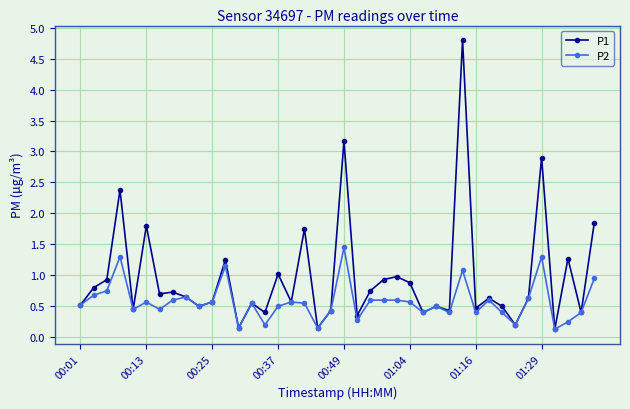

Which series has the widest spread of values?

P1